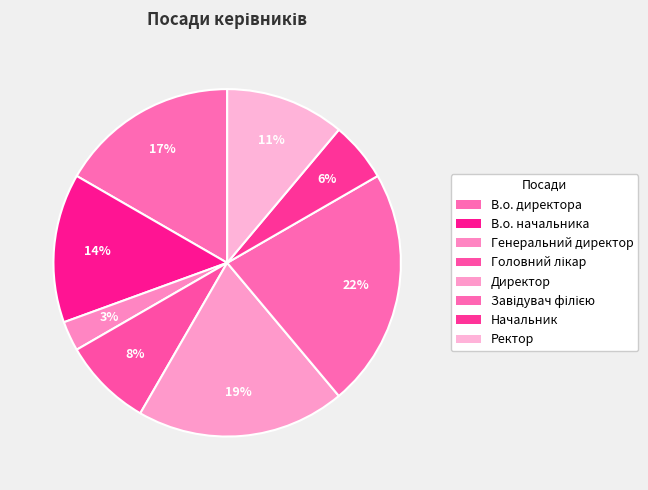

Is it true that Генеральний директор is 3% of the pie?

True